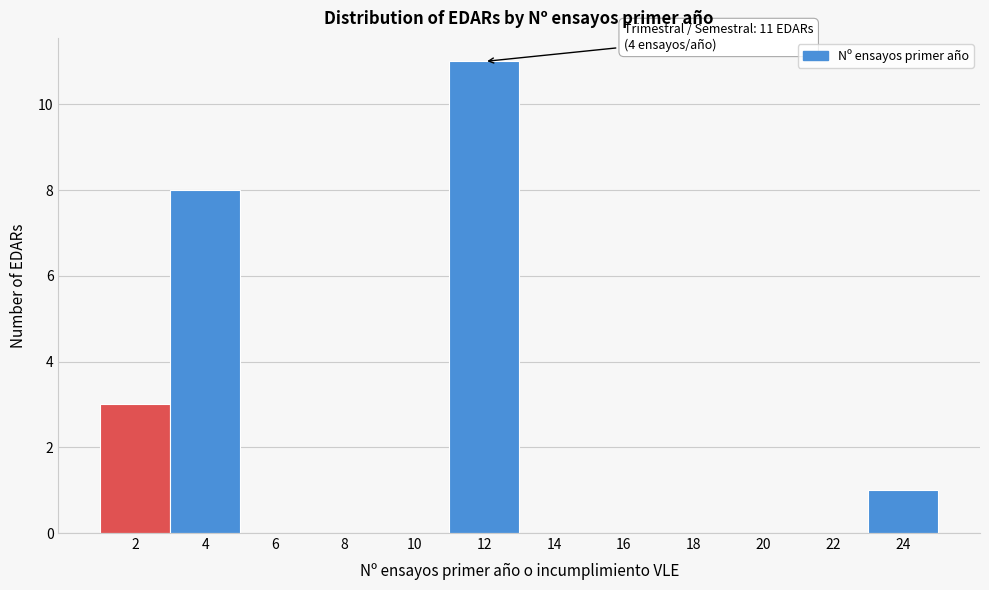

Reading left to right, what are all the values shown in this chart?

2=3	4=8	6=0	8=0	10=0	12=11	14=0	16=0	18=0	20=0	22=0	24=1